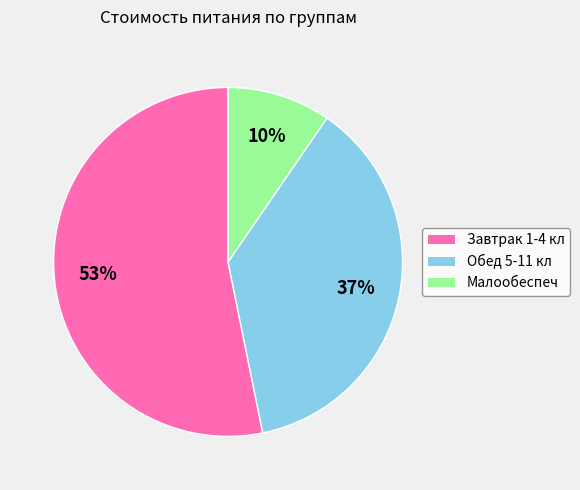

What is the largest slice in the pie chart?

Завтрак 1-4 кл